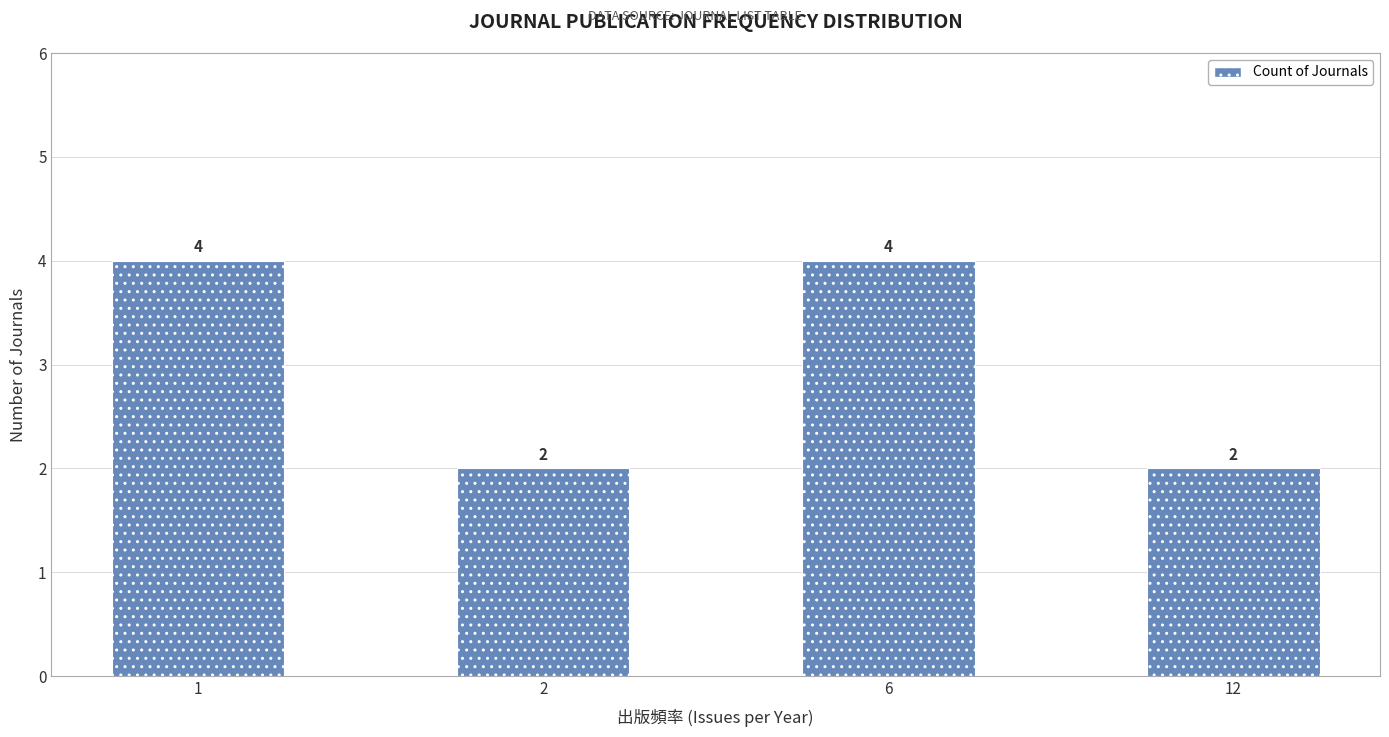

What is the sum of the values at 1 and 6?

8